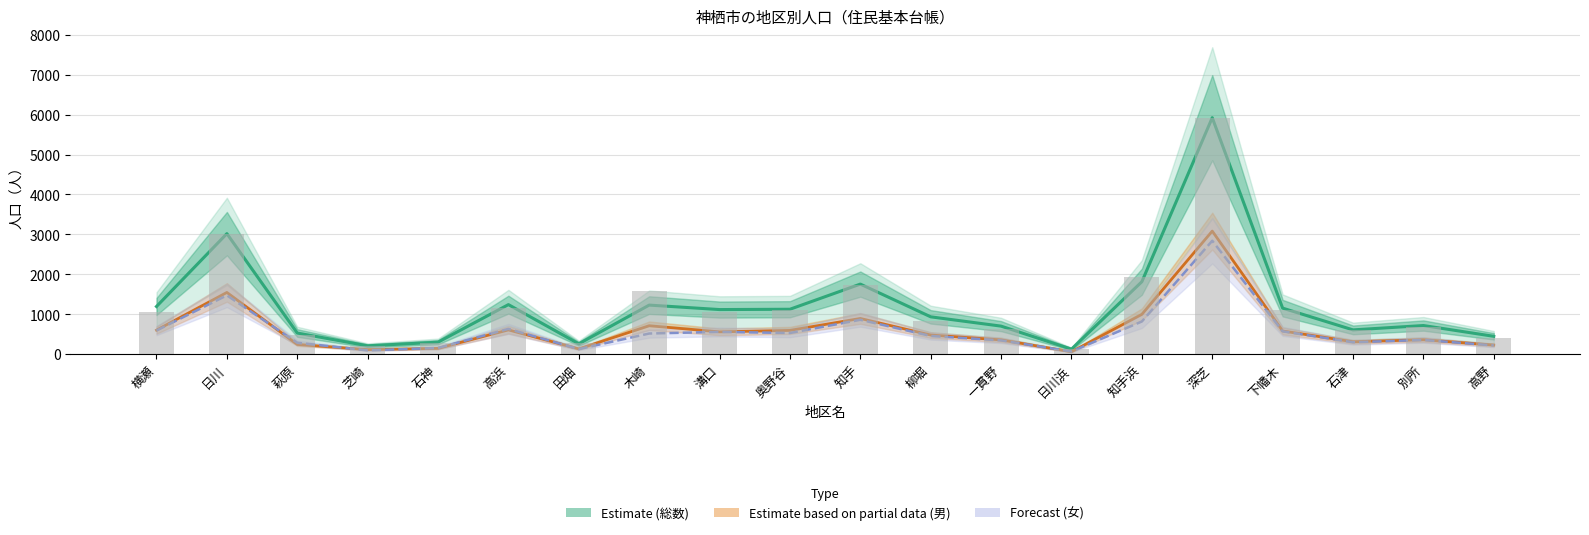

What is the value of the Forecast (女) bar at the 15th from the left?

818